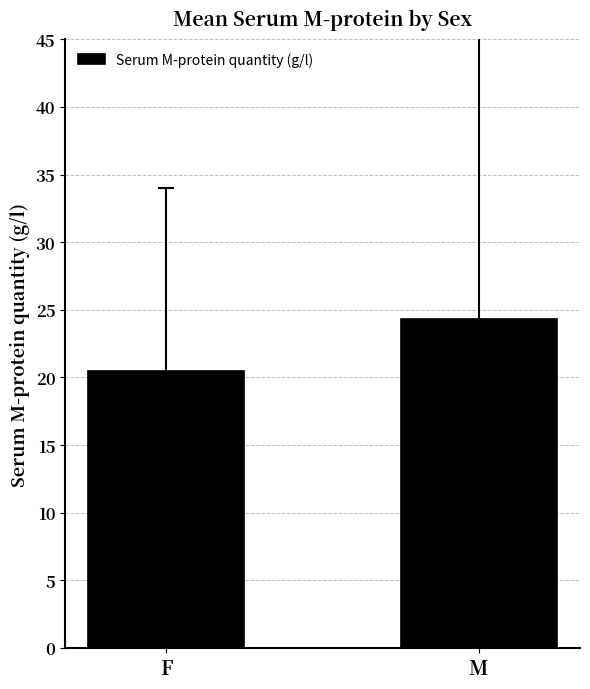

What is the difference between the values at M and F?

3.8